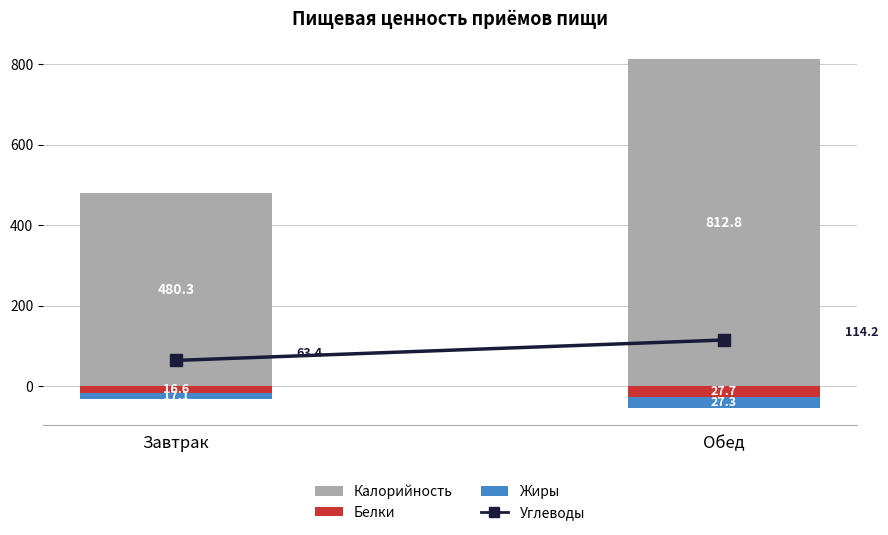

Rank the series by their maximum value, from highest to lowest.

Калорийность, Углеводы, Белки, Жиры